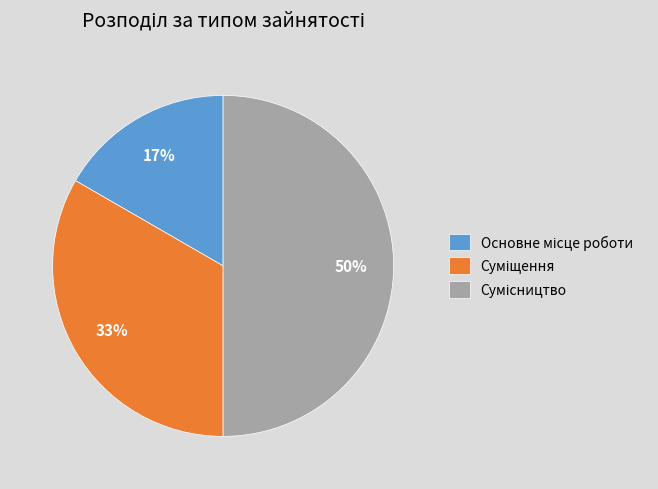

To the nearest percent, what is the difference between the largest and smallest slice percentages?

33%